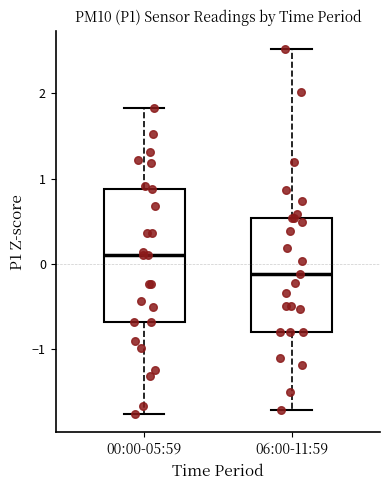

Reading left to right, transcribe this box plot: for each box, give where its median line is, the range the box spans, and where its two whiskers end, as read against the y-axis. The values are not printed on the chart, so give them approximately, as read against the axis.

00:00-05:59: median 0.1, box -0.7 to 0.9, whiskers -1.8 to 1.8
06:00-11:59: median -0.1, box -0.8 to 0.5, whiskers -1.7 to 2.5